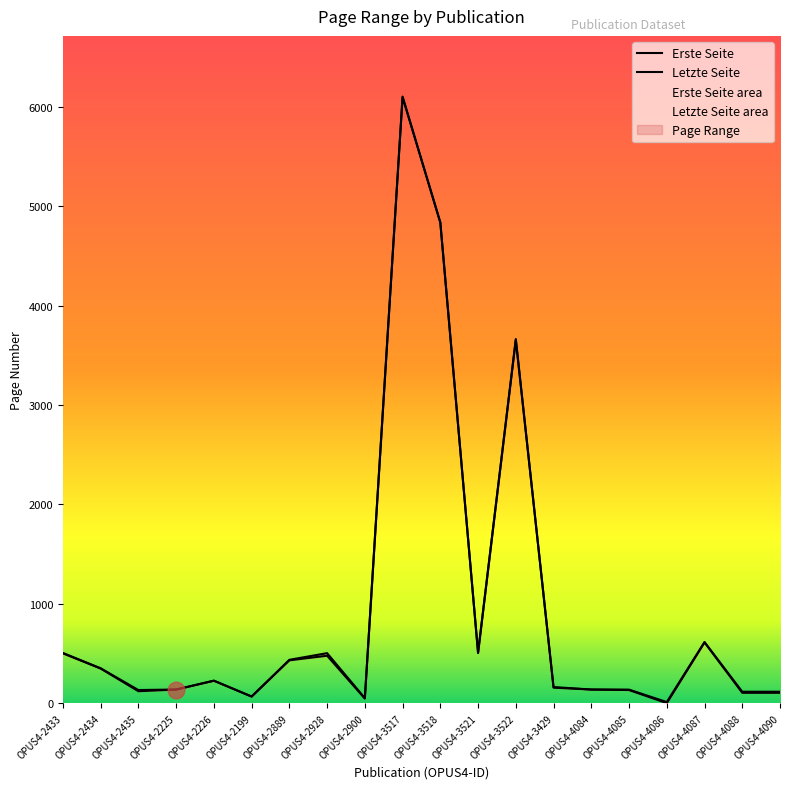

What is the label of the 12th point from the right?

OPUS4-2900